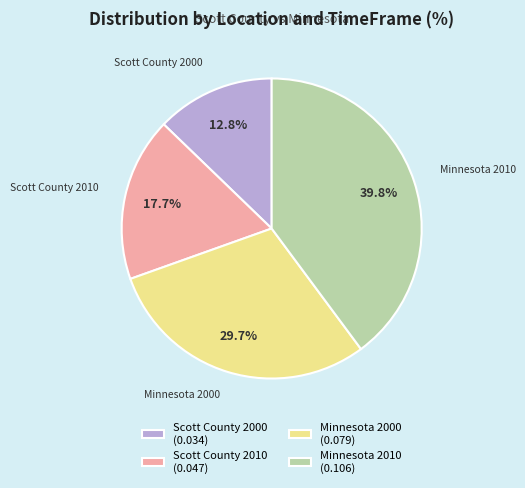

Rank the categories by value from lowest to highest.

Scott County 2000, Scott County 2010, Minnesota 2000, Minnesota 2010